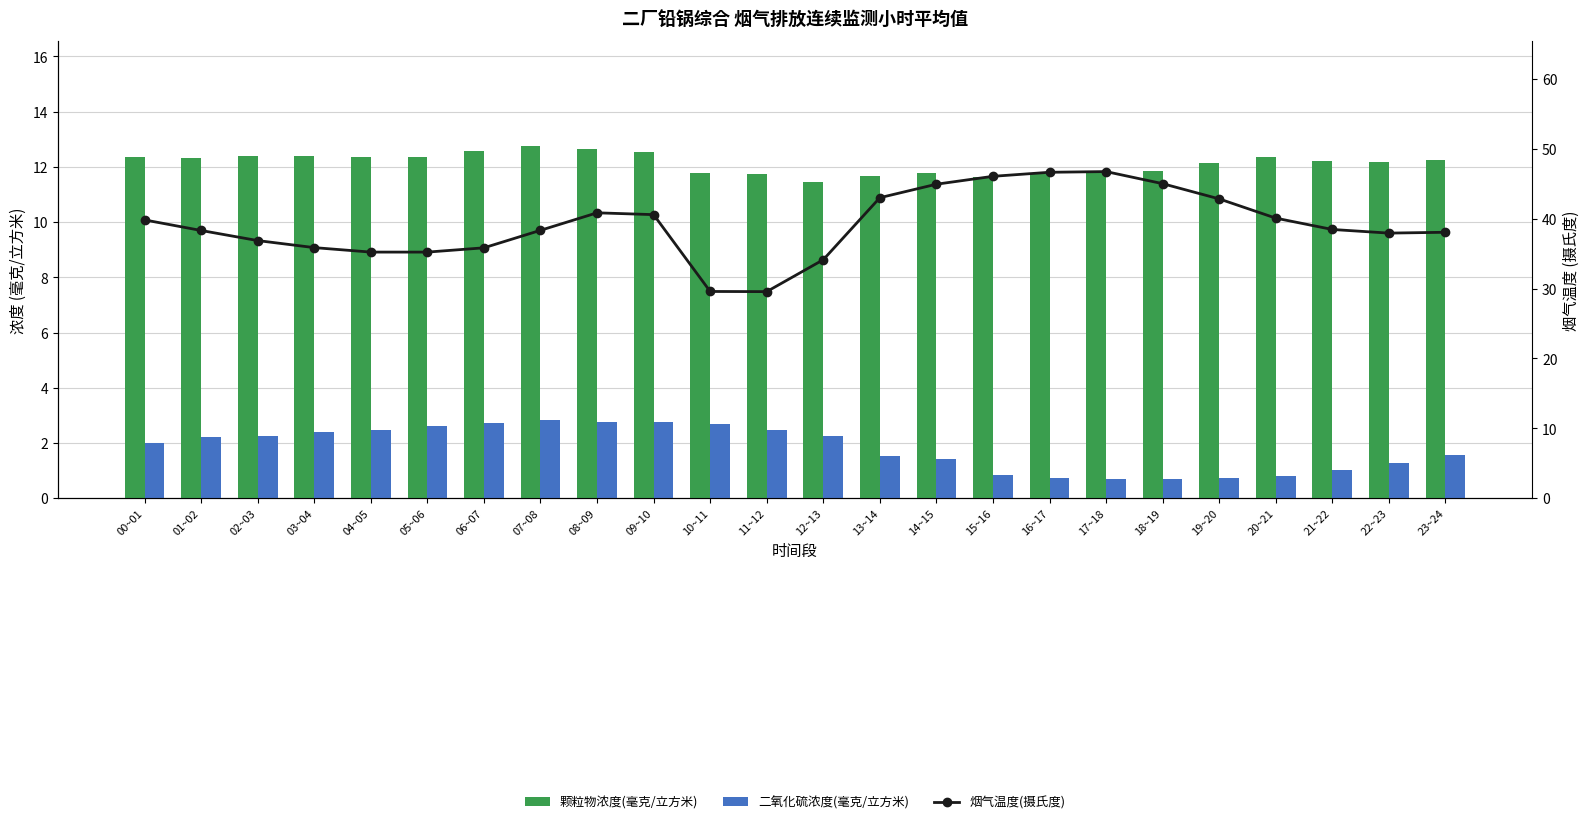

What is the average value of the 烟气温度(摄氏度) series?

39.2